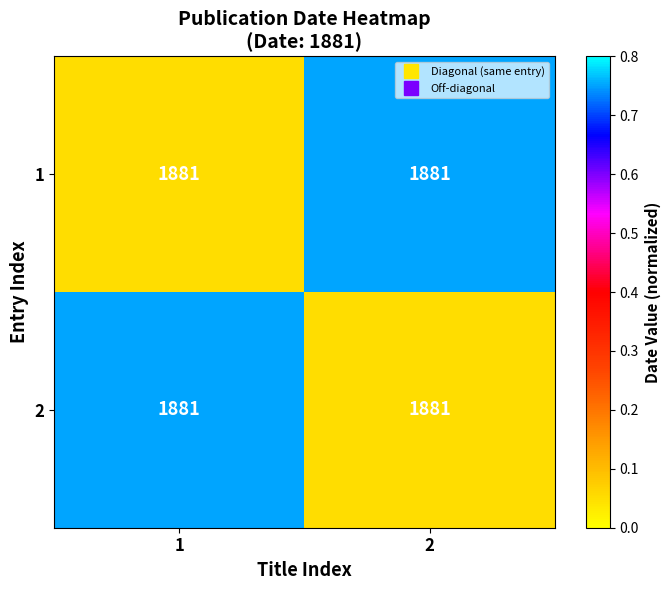

Between 1 and 2, which is larger?

2